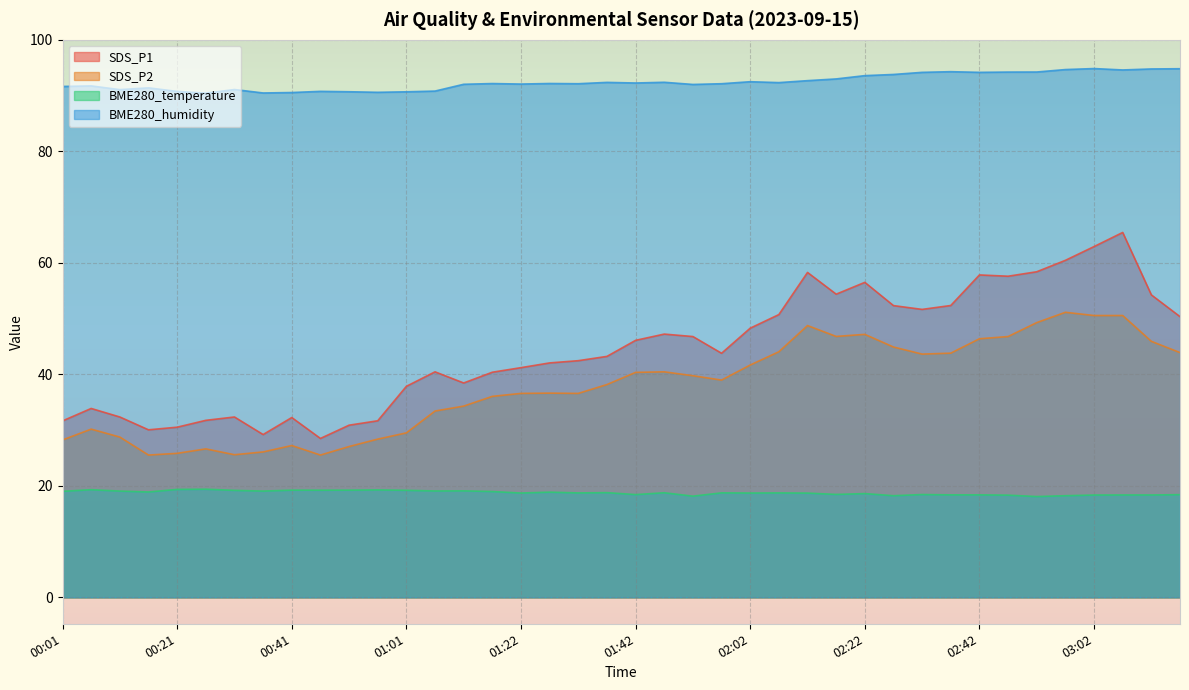

What is the difference between the highest and lowest values at 02:52?

76.2